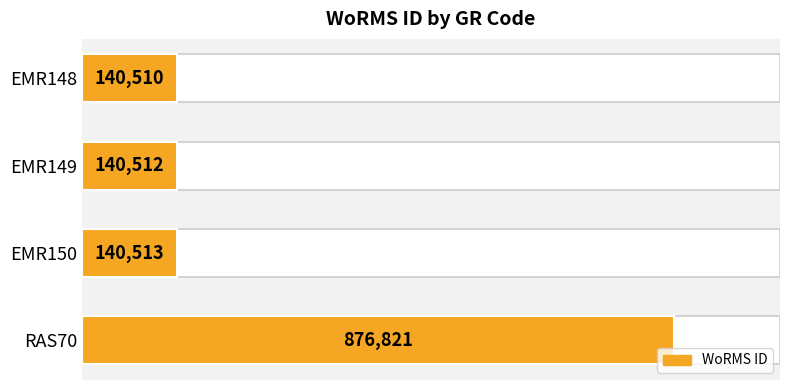

What value does the data have at EMR150, to the nearest 50?

140500